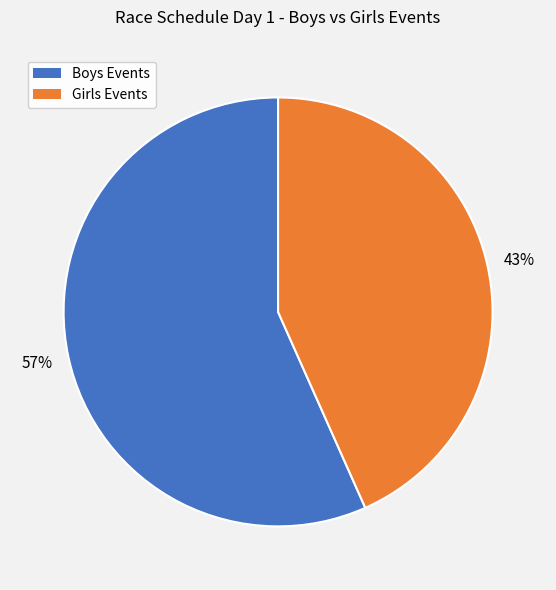

Count the number of slices in the pie.

2